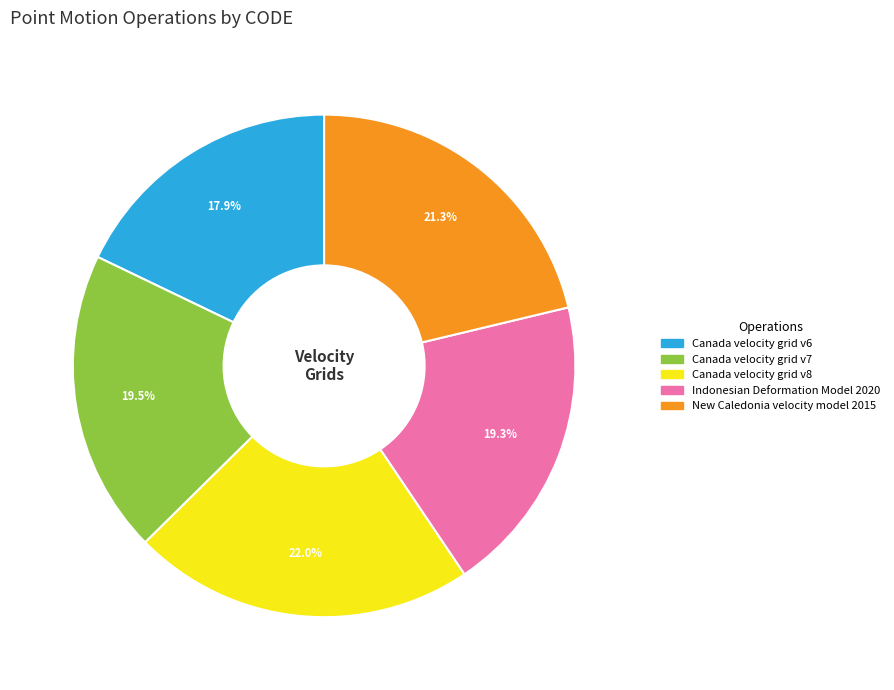

How many slices are in this pie chart?

5